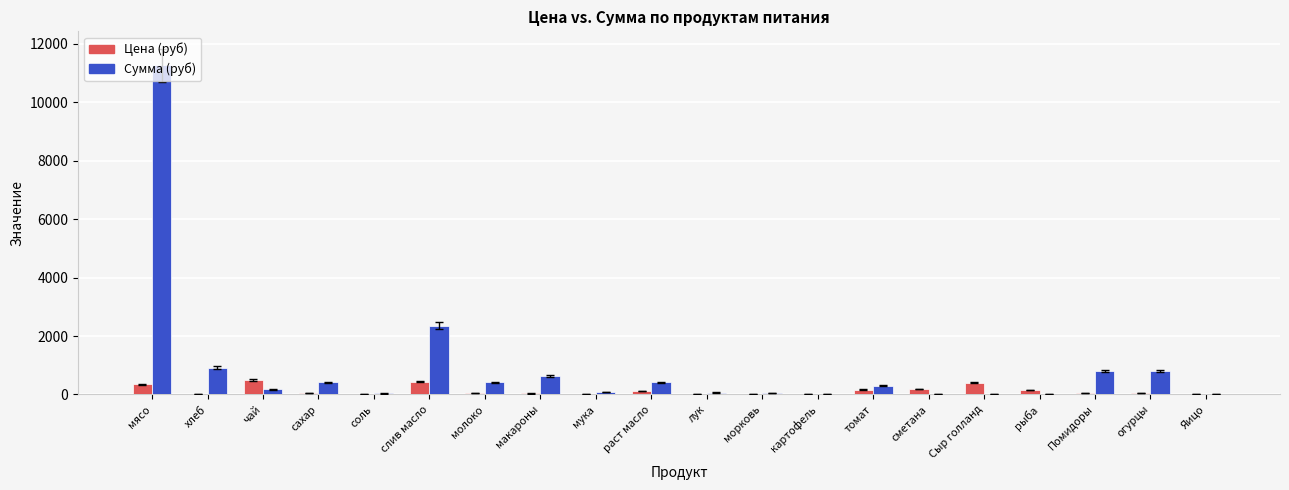

What is the spread (max minus min) of values at раст масло?

296.7